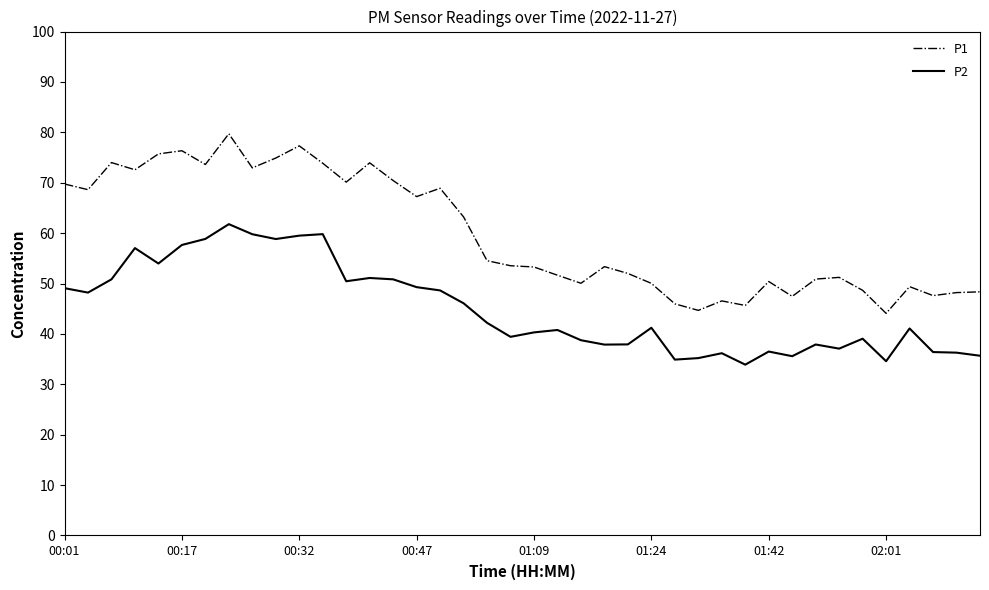

Rank the series by their maximum value, from highest to lowest.

P1, P2